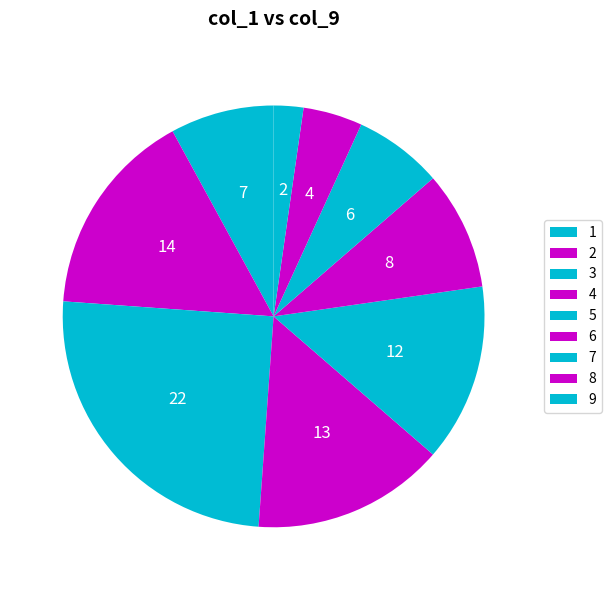

Does 4 represent more than half of the total?

No